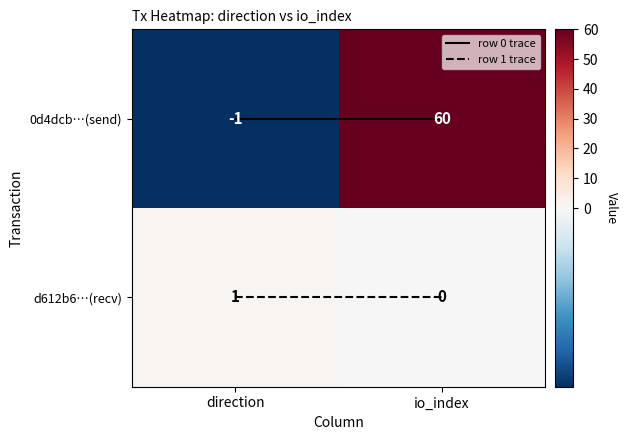

Rank the categories by d612b6…(recv) value from lowest to highest.

io_index, direction